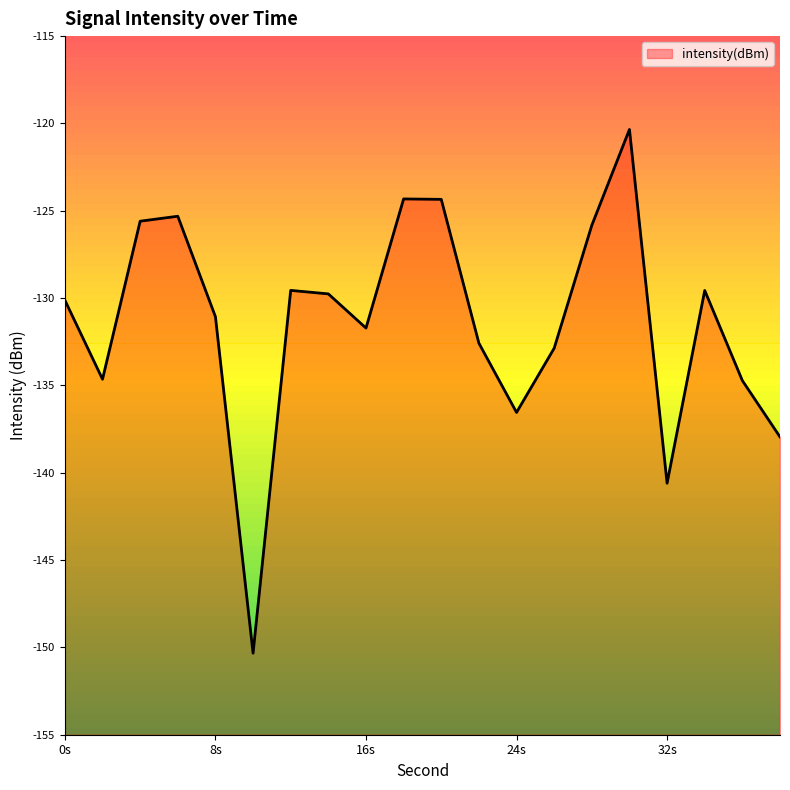

How many values are below -130?

11